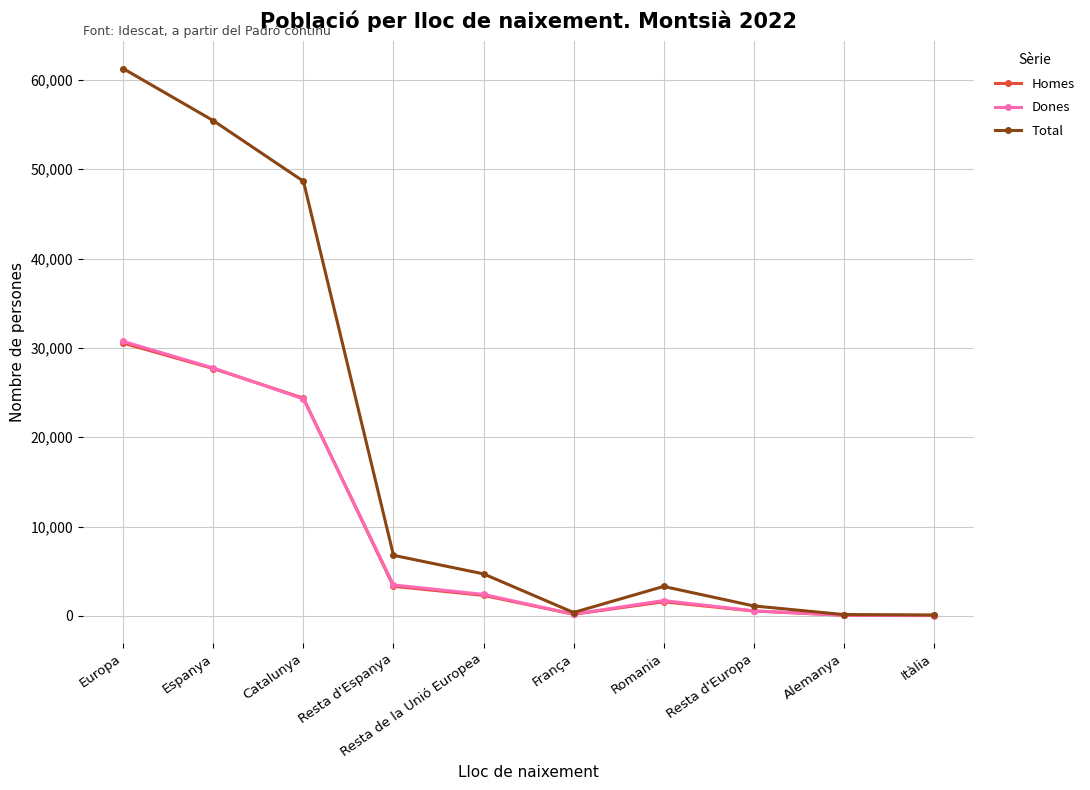

Between Europa and Catalunya, which series saw the biggest shift?

Total